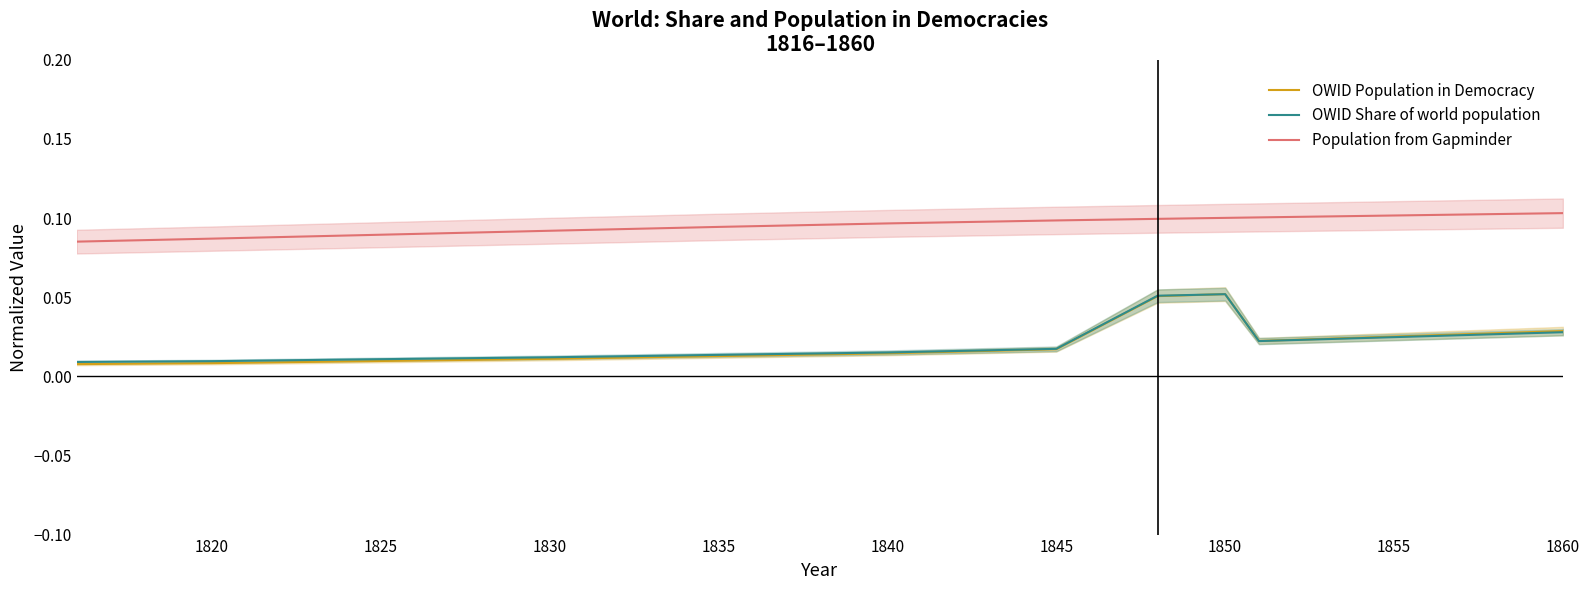

True or false: OWID Population in Democracy and Population from Gapminder intersect in this chart.

False